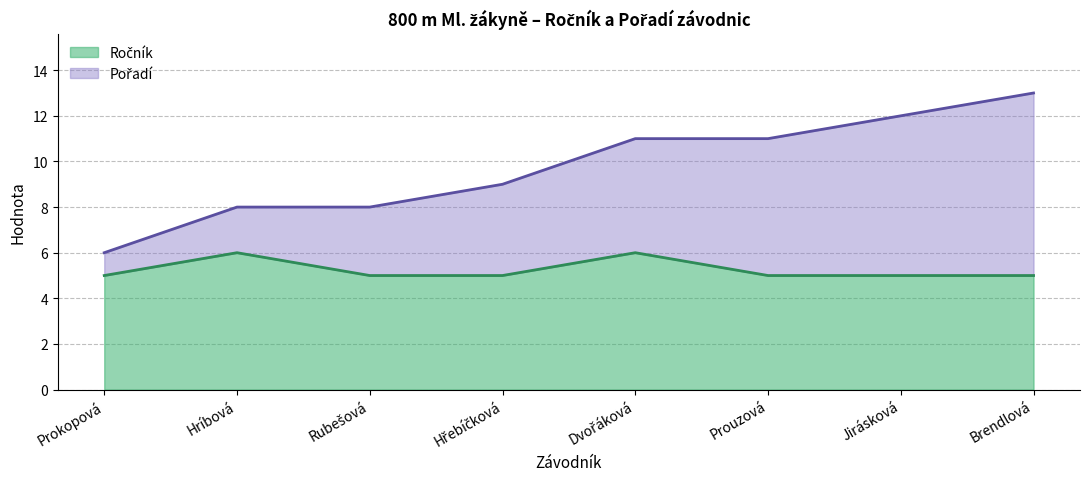

Which series has the largest total across all categories?

Pořadí